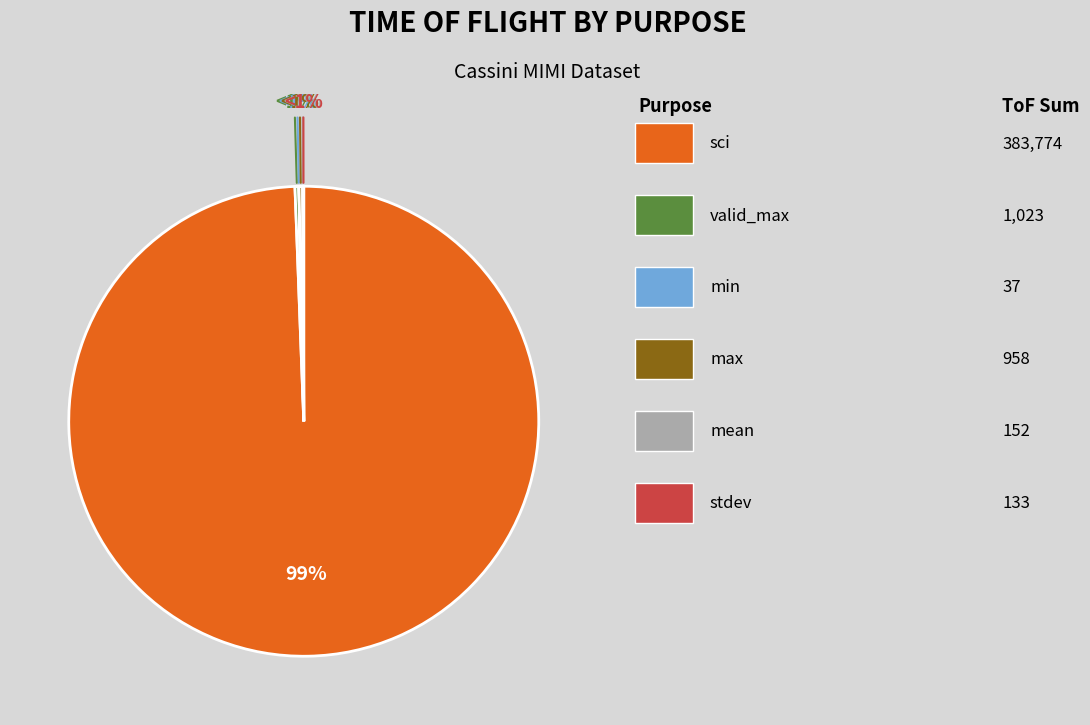

Which category accounts for the majority?

sci